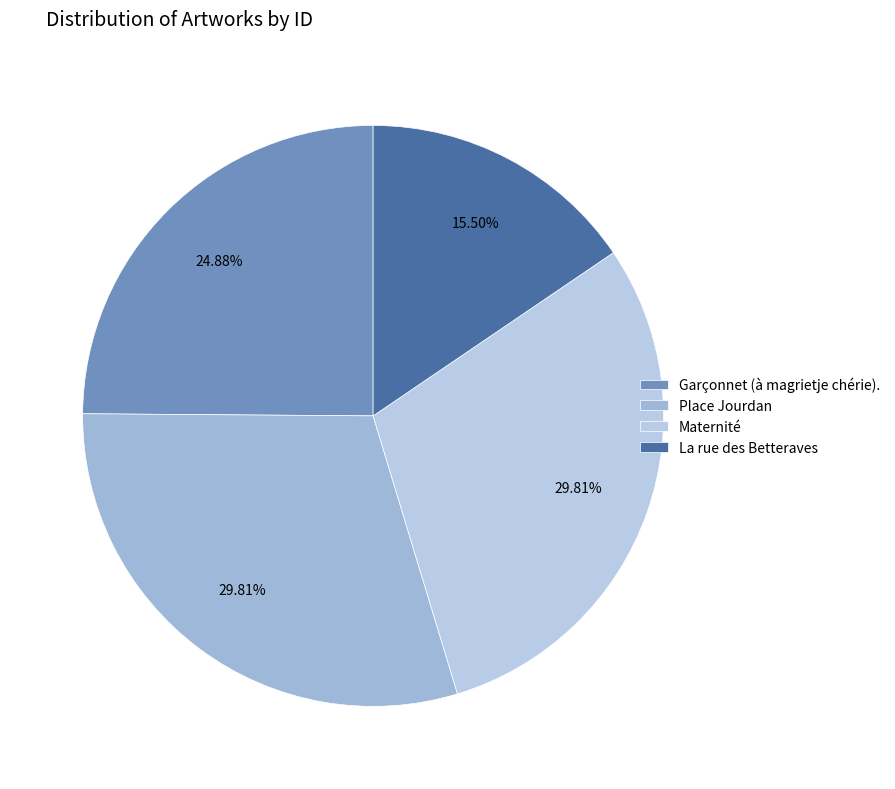

Is Place Jourdan the majority of the pie?

No